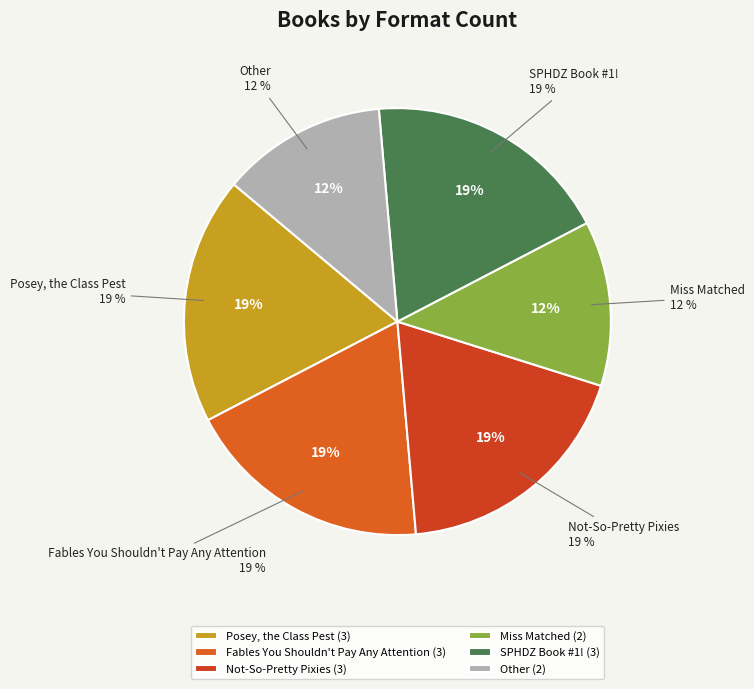

Between SPHDZ Book #1! and Posey, the Class Pest, which is larger?

SPHDZ Book #1!